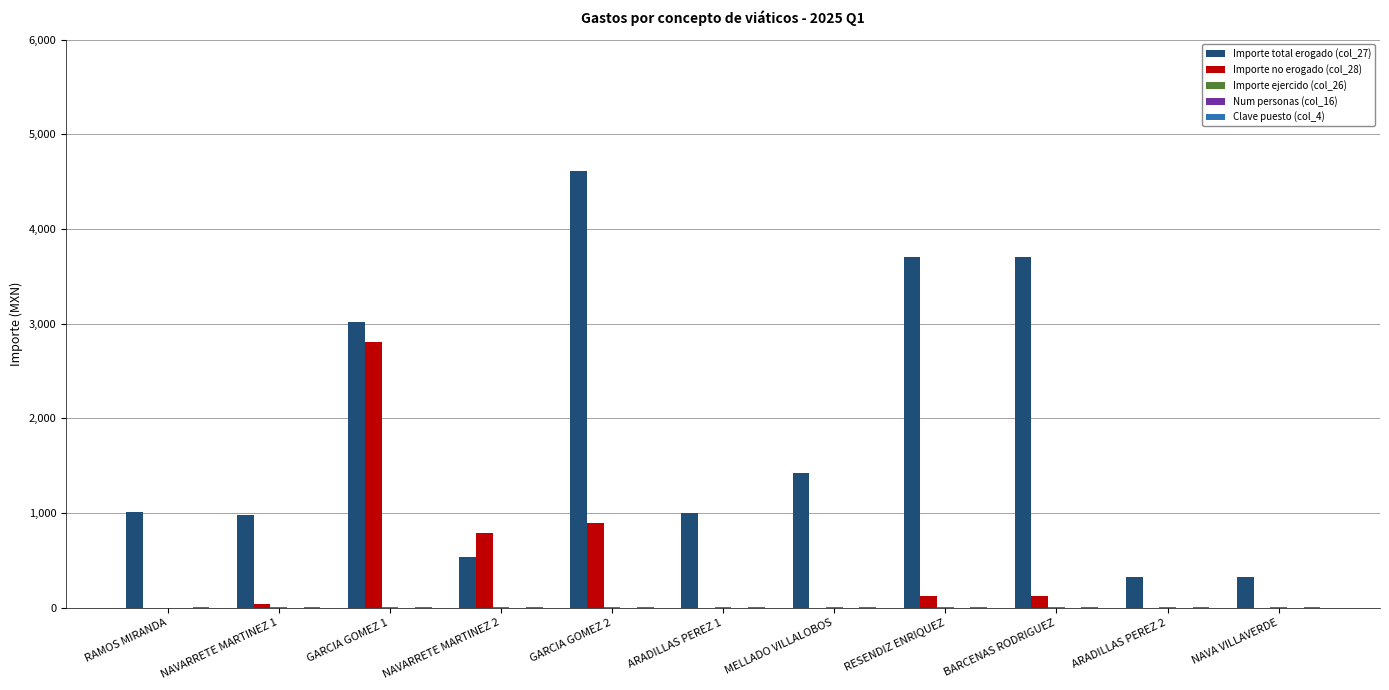

At which category does the chart reach its peak across all series?

GARCIA GOMEZ 2